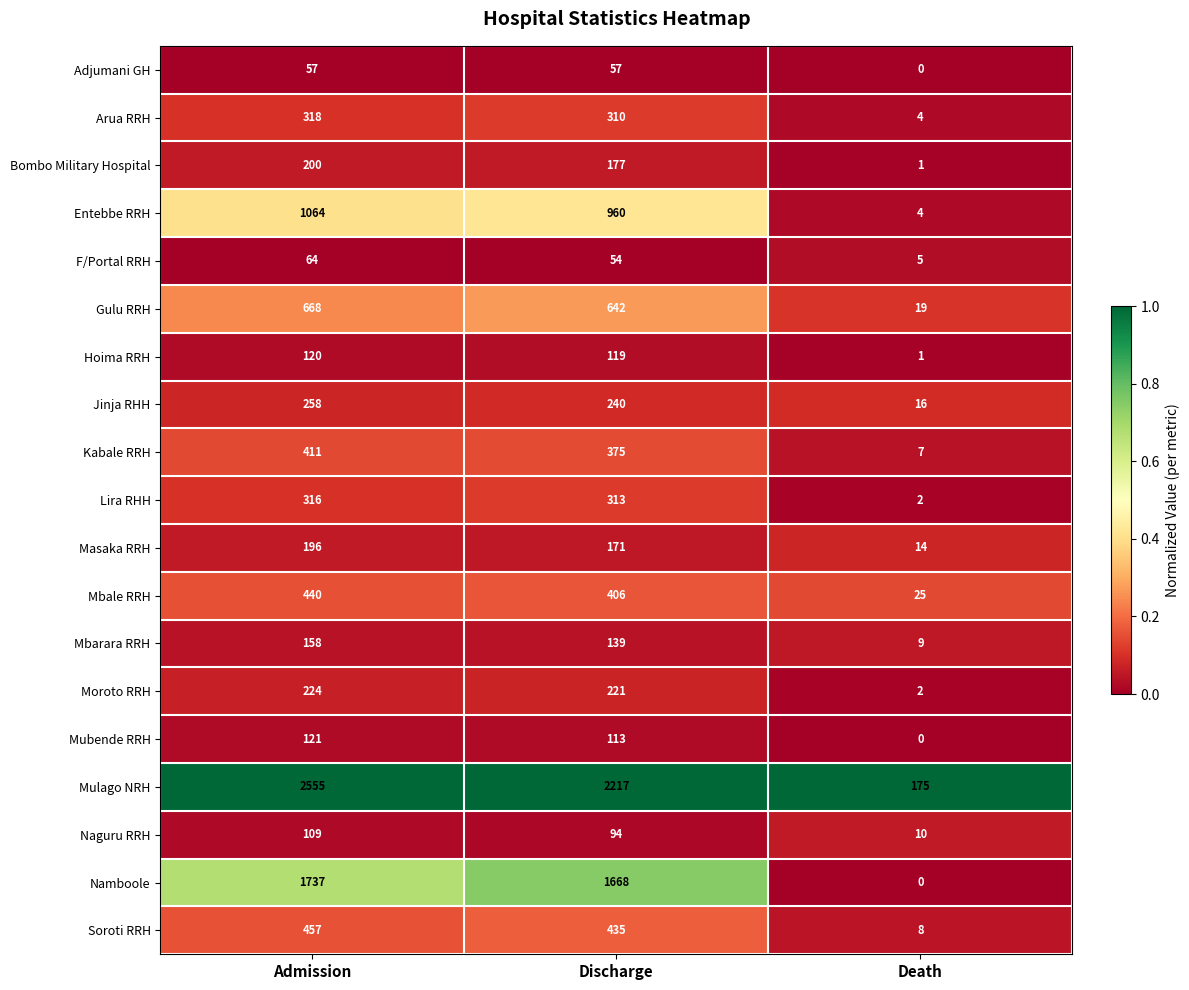

Where is Jinja RHH nearest to the value 137?

Discharge